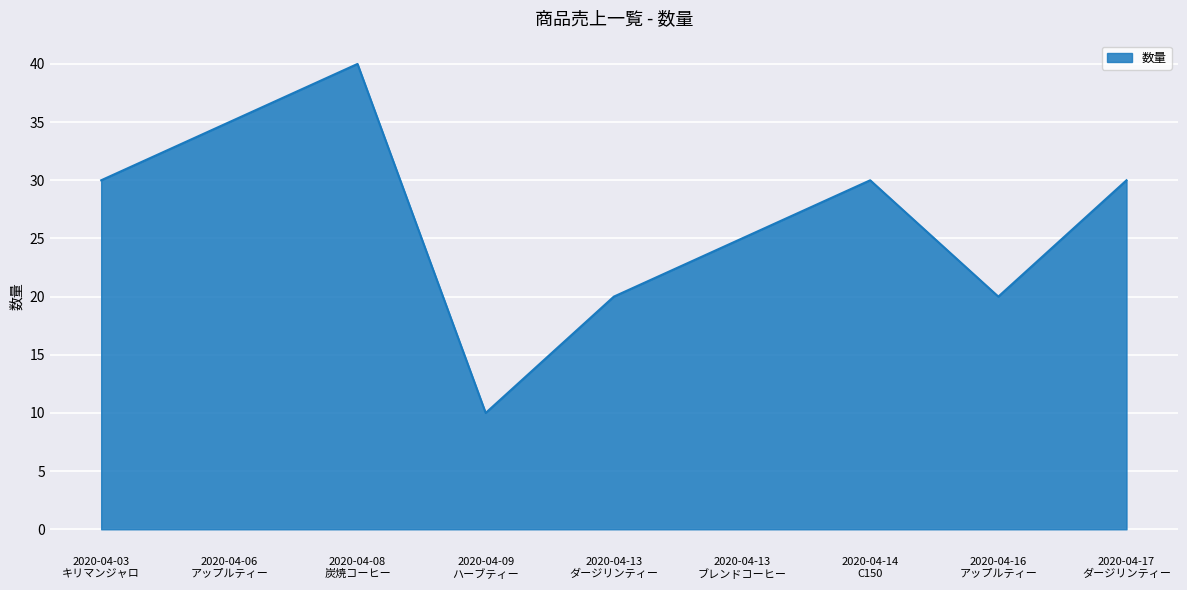

Does the chart have visible grid lines?

Yes